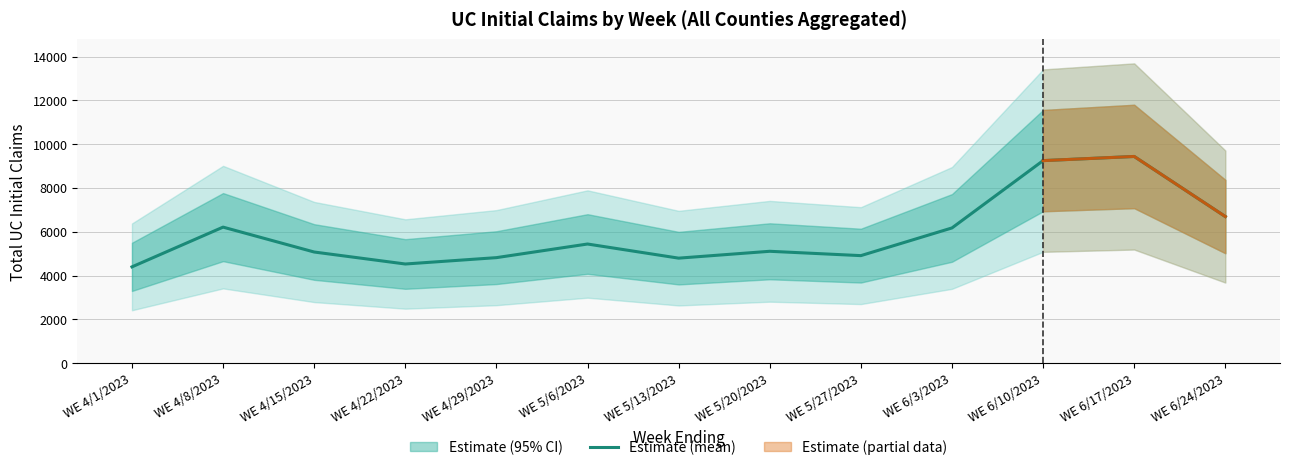

True or false: Estimate (mean) has a value of 2593 at WE 6/17/2023.

False